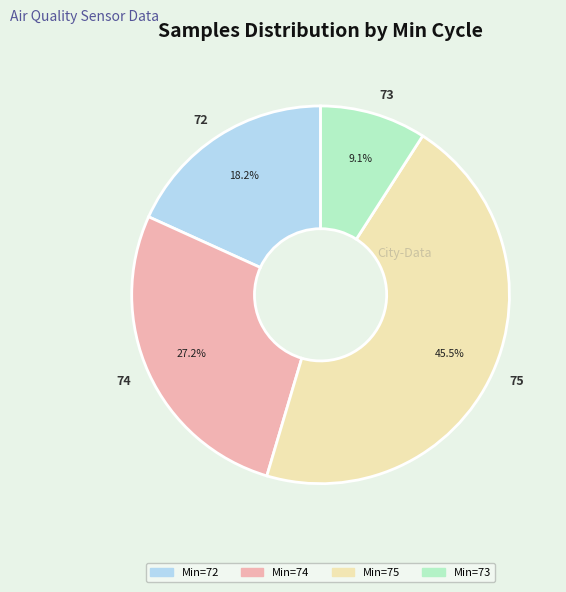

What is the total percentage of 75 and 73?

54.6%